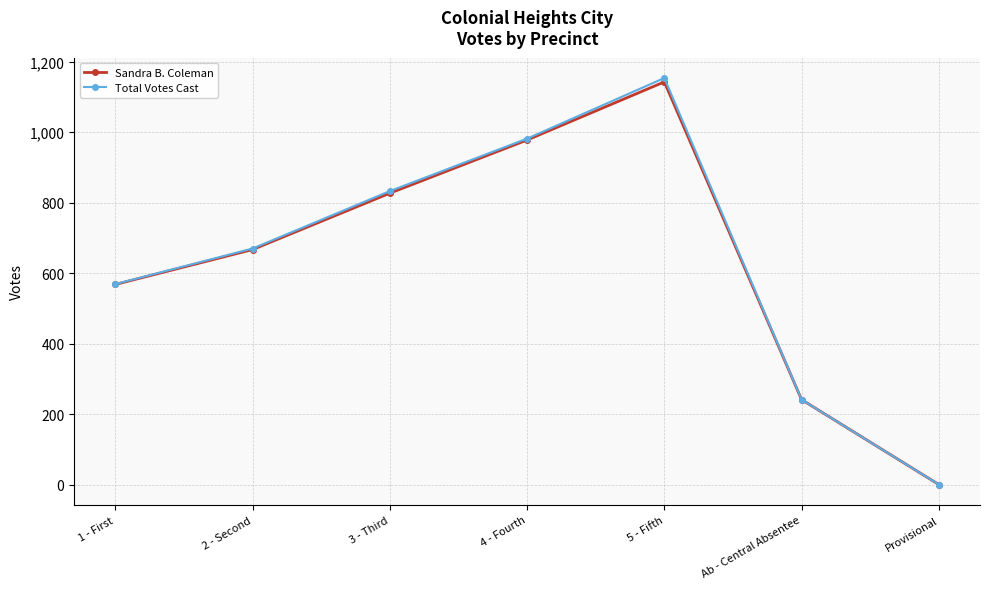

List the series in order of their peak value, lowest first.

Sandra B. Coleman, Total Votes Cast